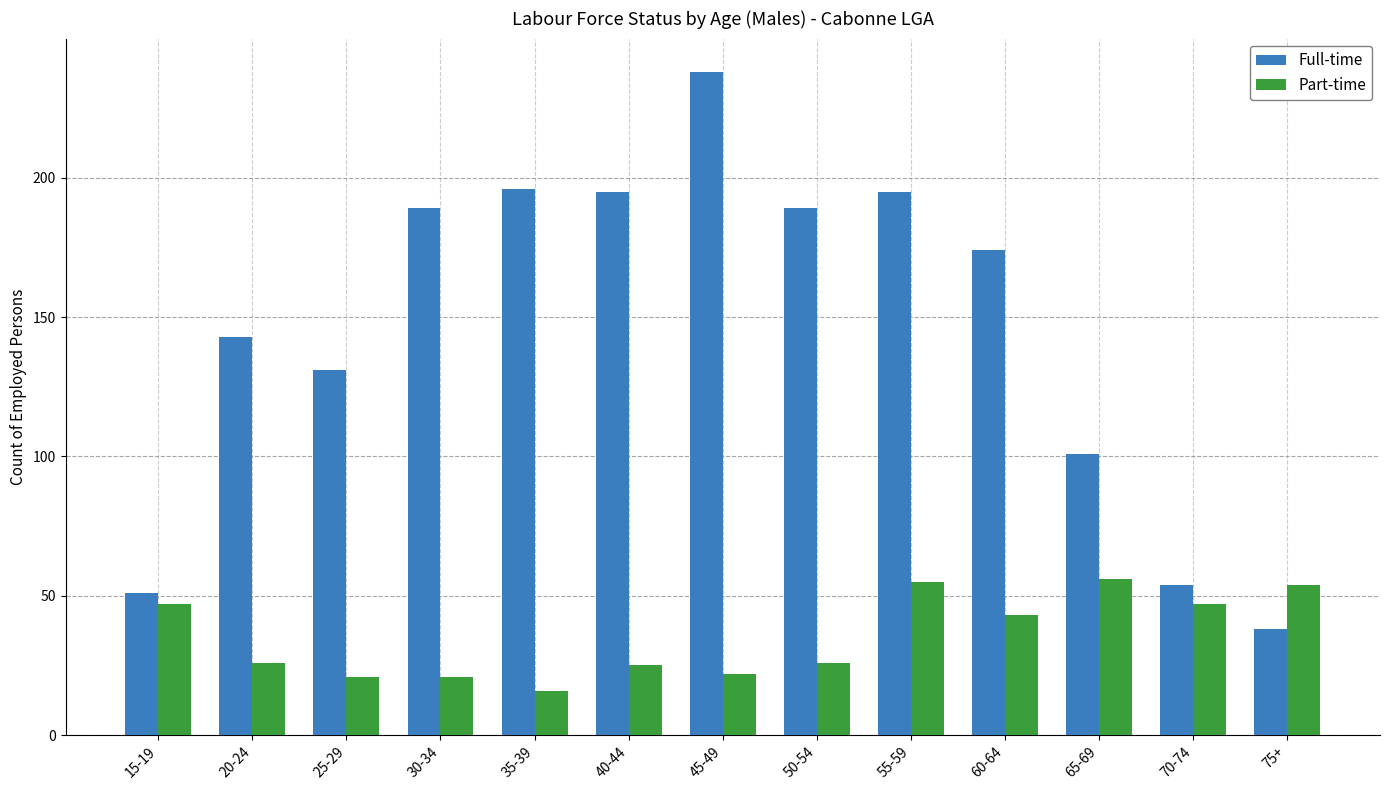

Which series changed the most between 15-19 and 30-34?

Full-time